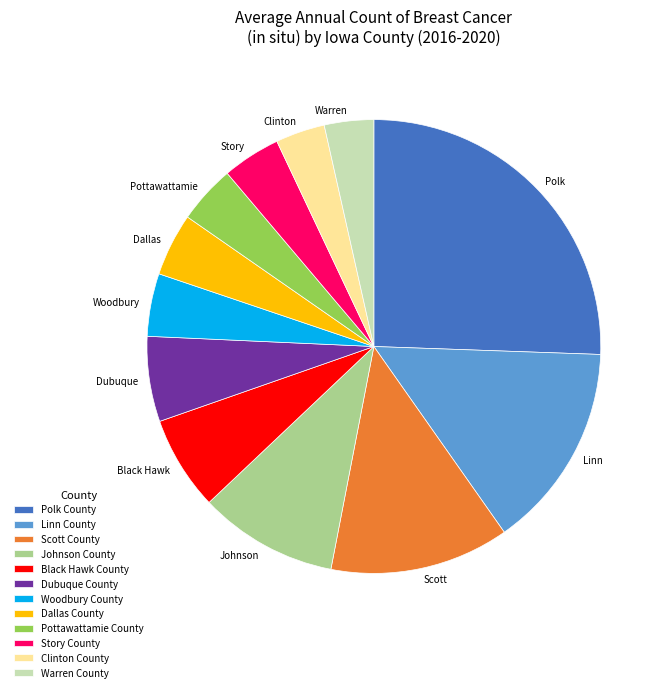

Does any single category account for the majority?

No